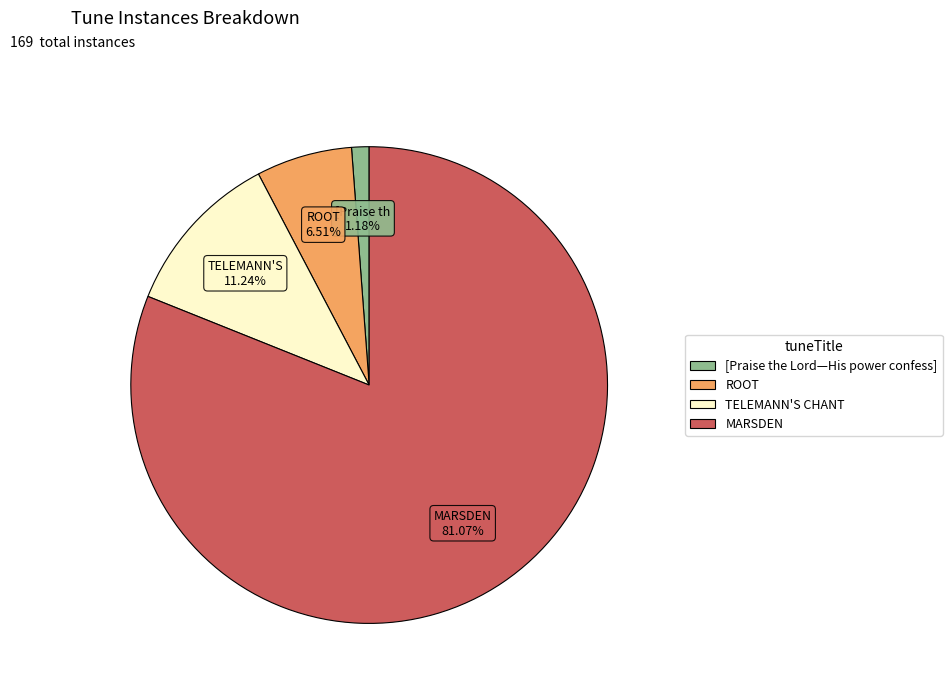

The [Praise the Lord—His power confess] slice represents 11% of the pie. True or false?

False